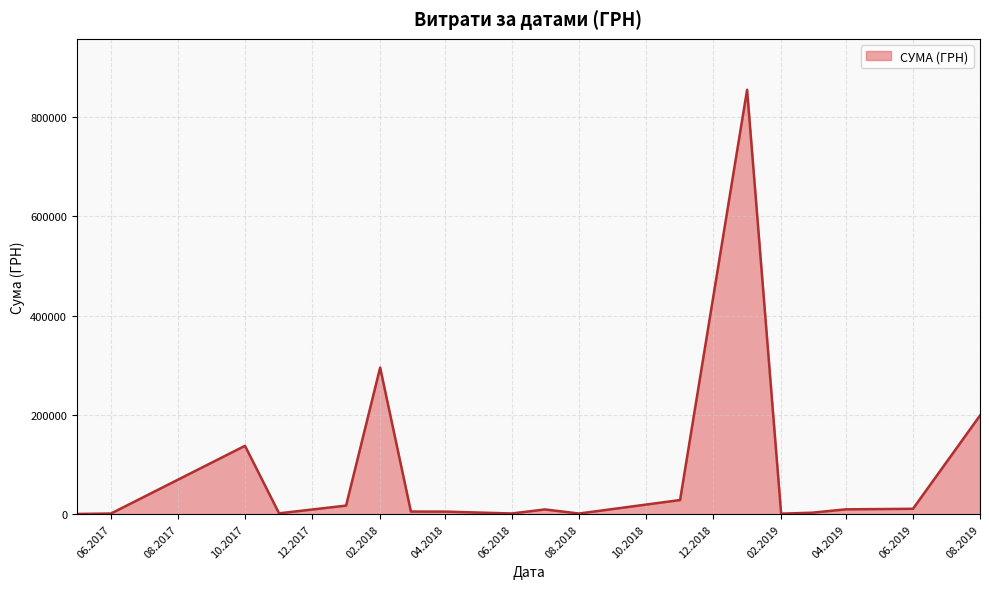

What is the maximum value shown in the chart?

854779.8